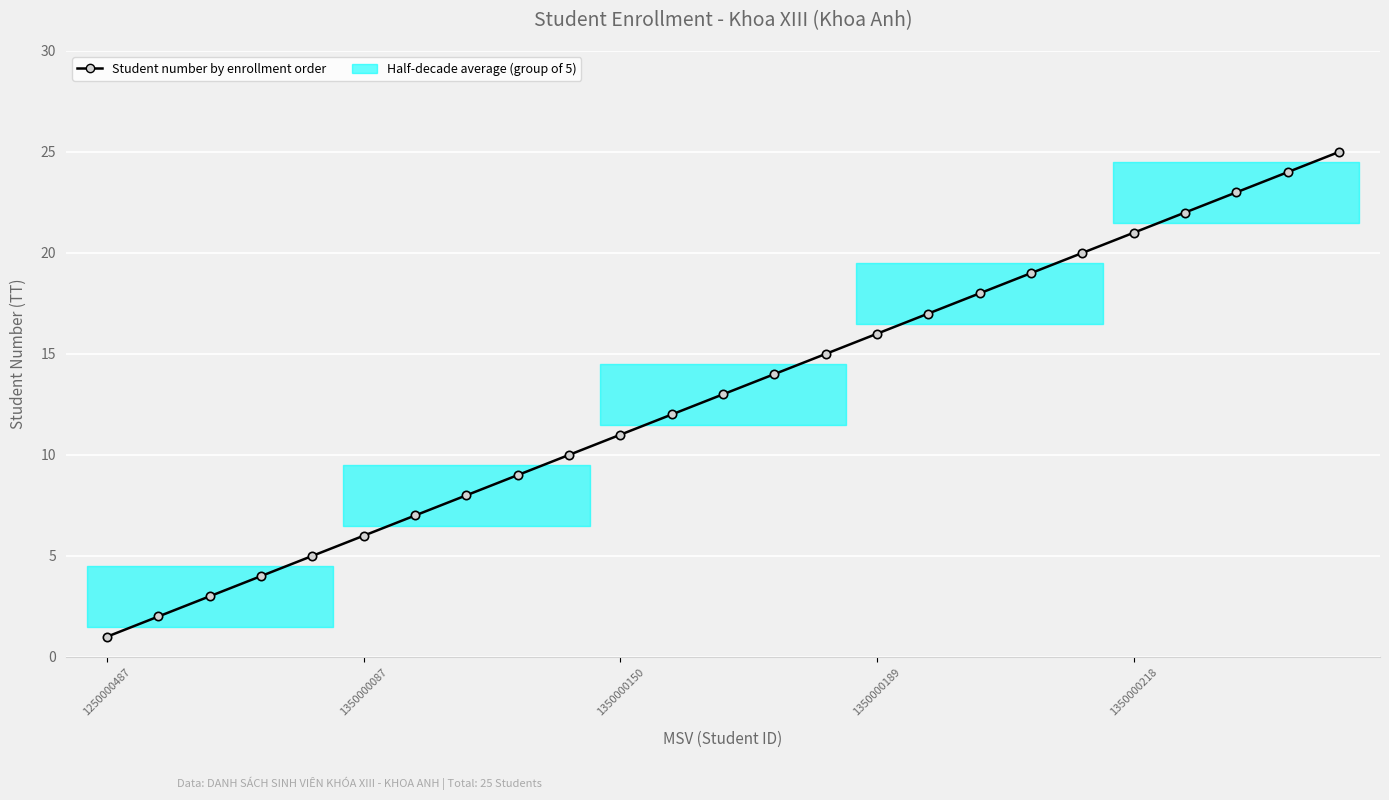

What is the difference between the second highest and second lowest values?

22